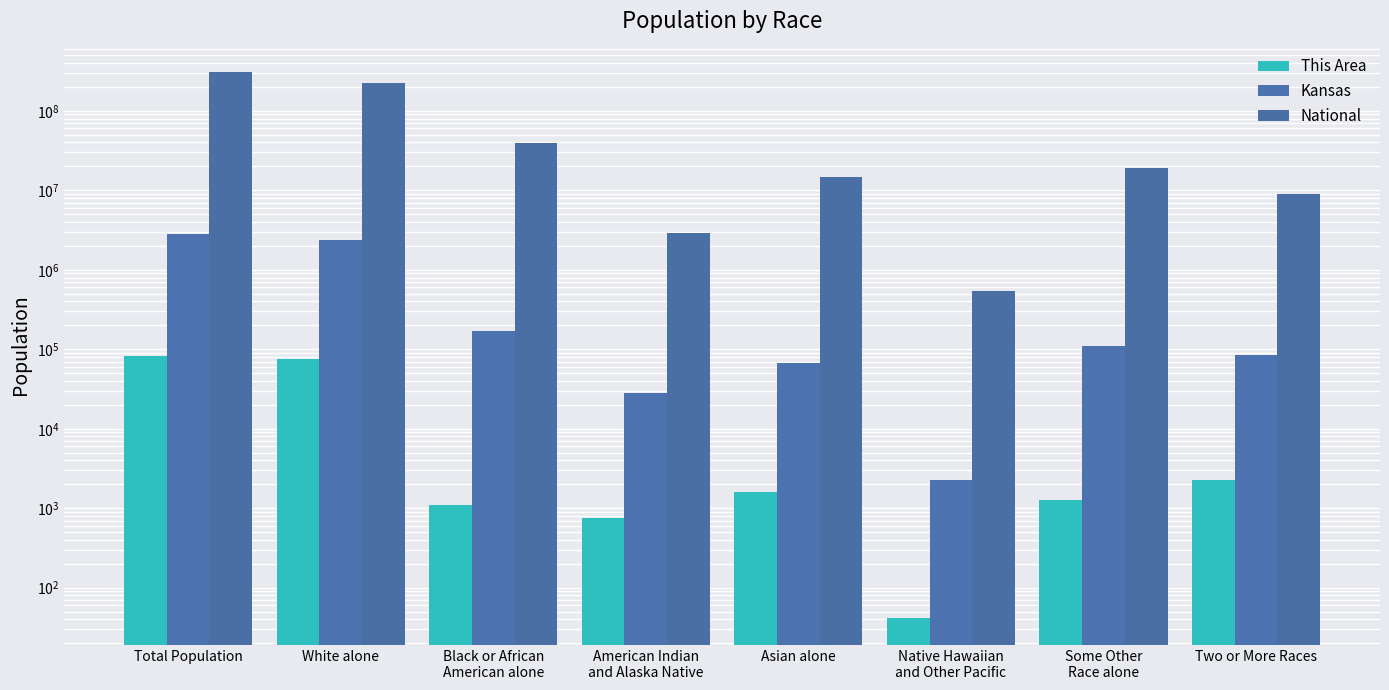

Count the number of data series in this chart.

3